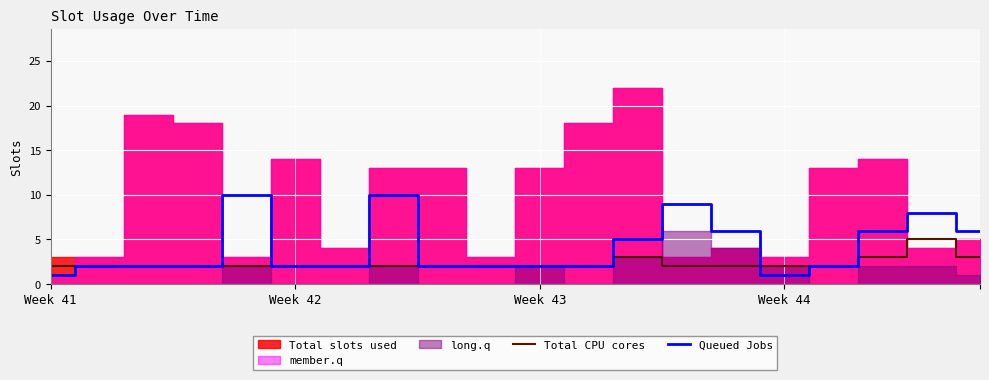

How many values in the Queued Jobs series are below 2?

2